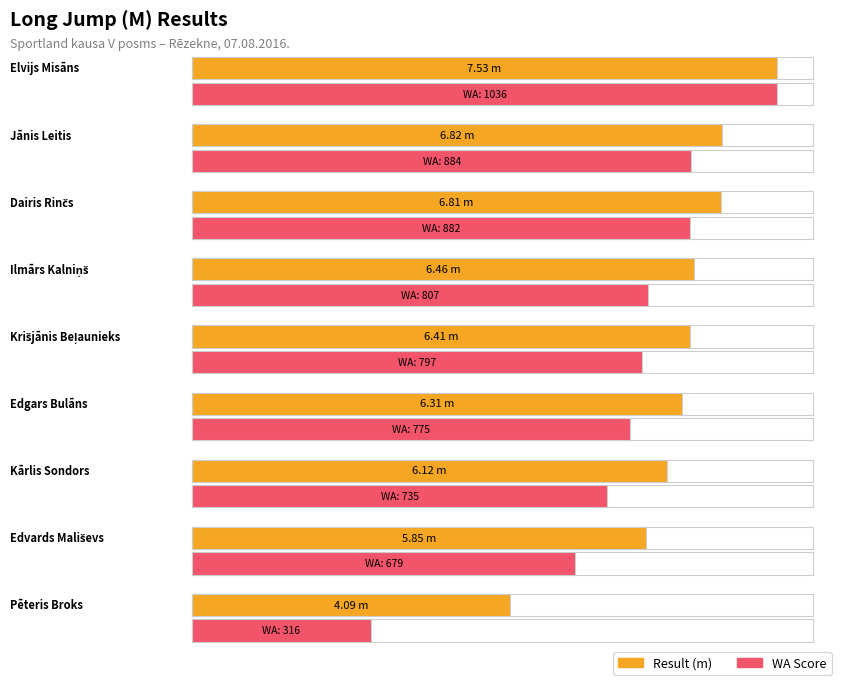

At Krišjānis Beļaunieks, list the series in order from largest to smallest.

WA, Result